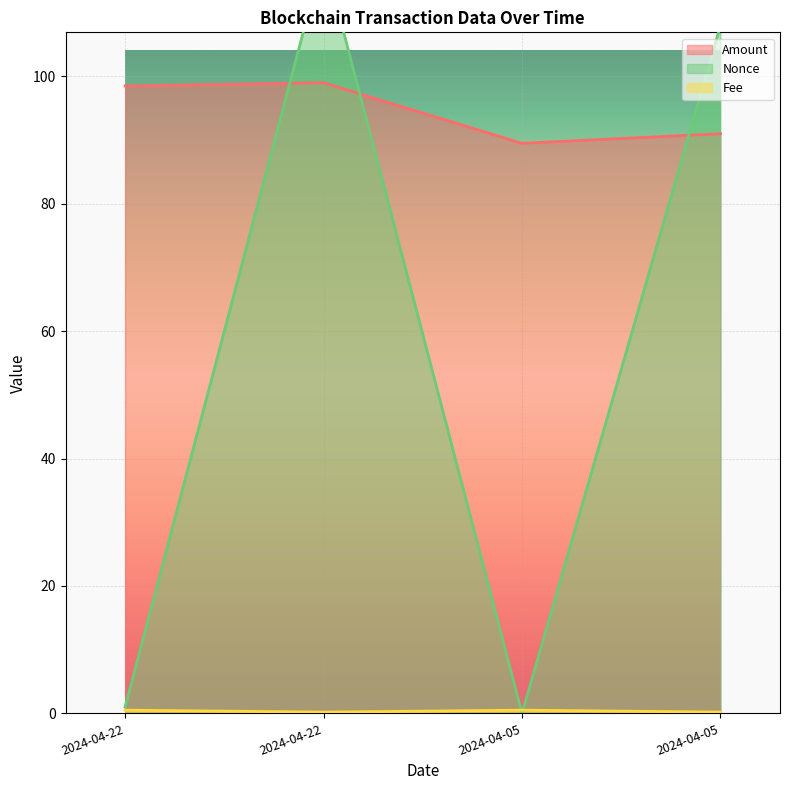

The Fee series shows 0.5 at 2024-04-05. True or false?

True